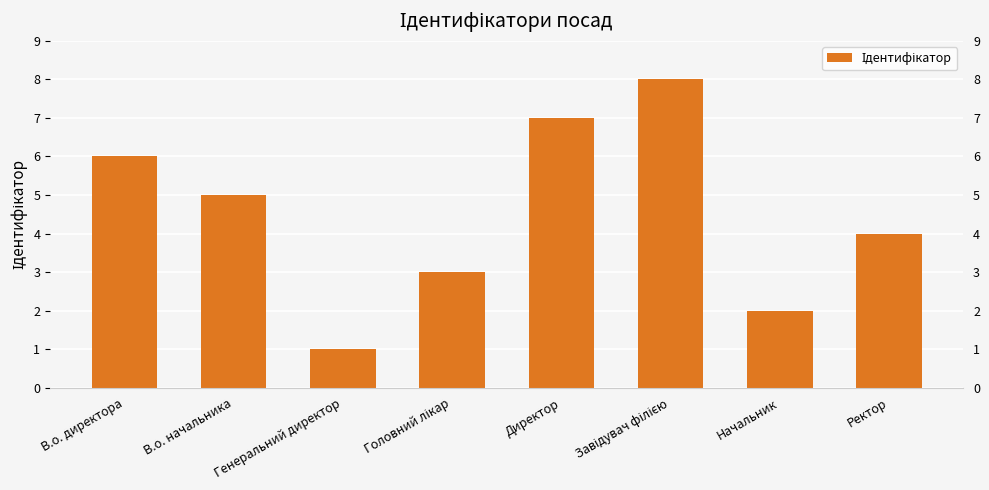

Which has a higher value, В.о. начальника or Начальник?

В.о. начальника